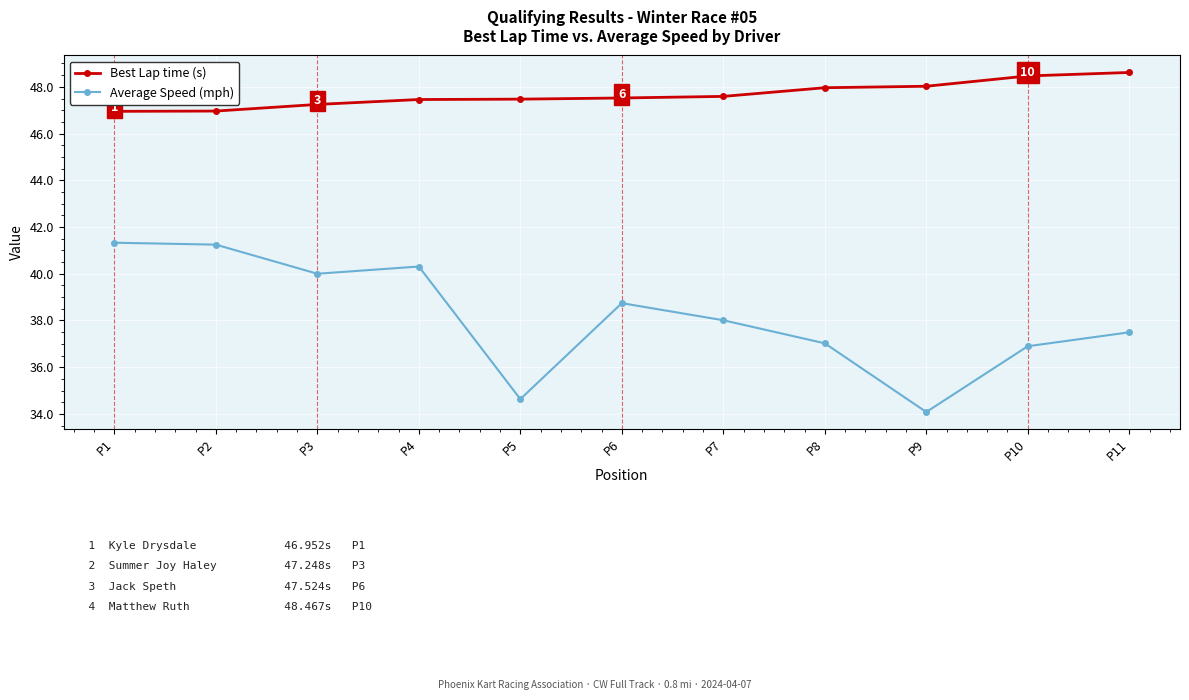

What is the lowest value of the Best Lap time (s) series?

47.0